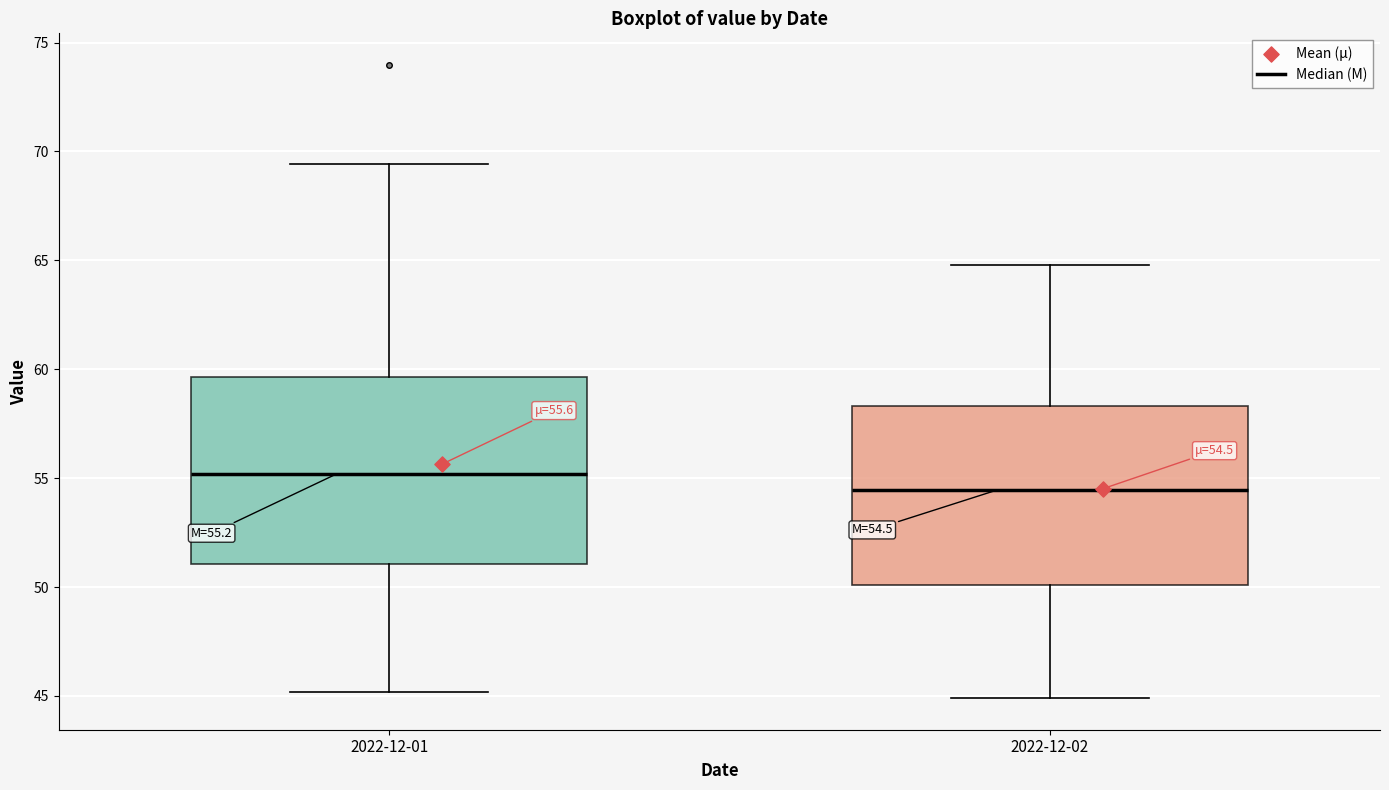

Which box's median line is the lowest?

2022-12-02